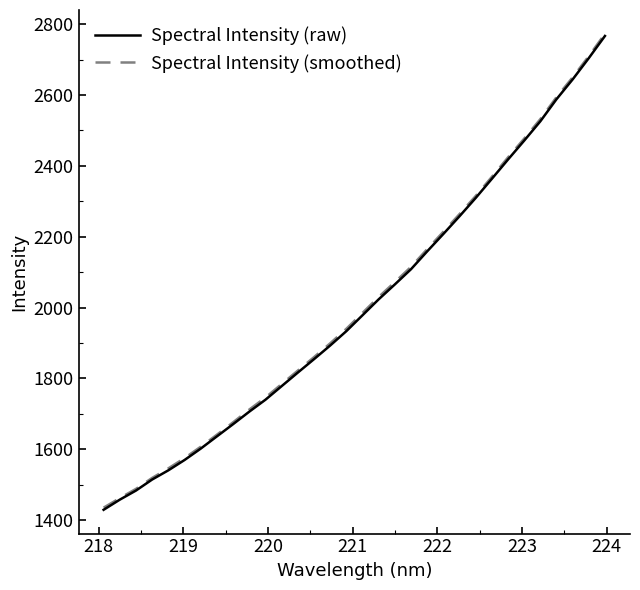

What is the greatest value displayed?

2773.0